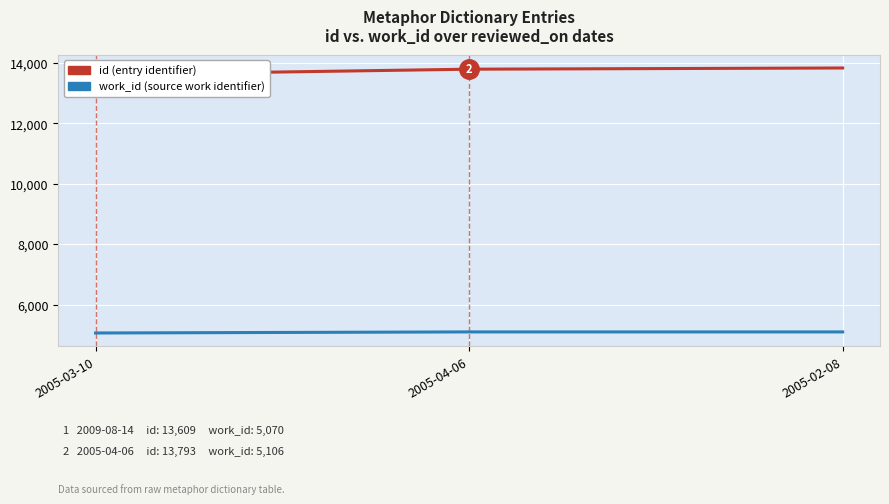

What is the label of the 3rd point from the left?

2005-02-08